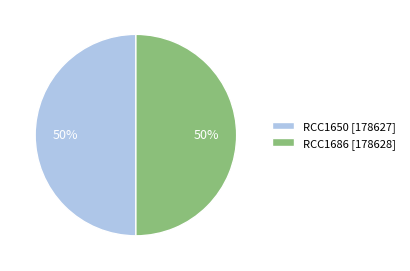

What is the ratio of the value at RCC1650 [178627] to the value at RCC1686 [178628]?

1.0